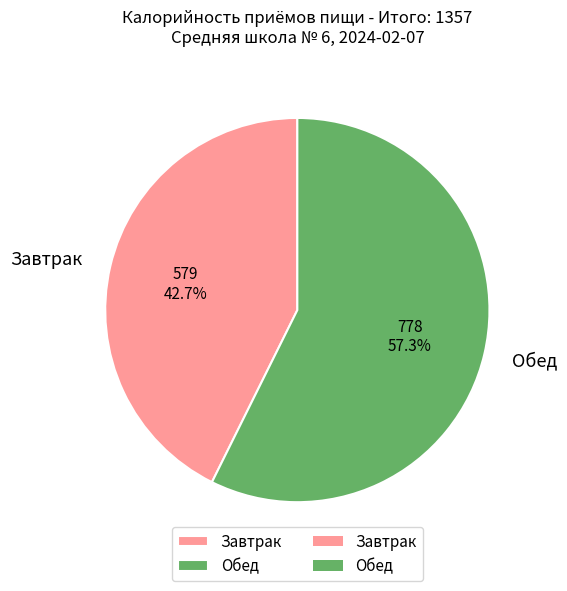

How many slices are in this pie chart?

2